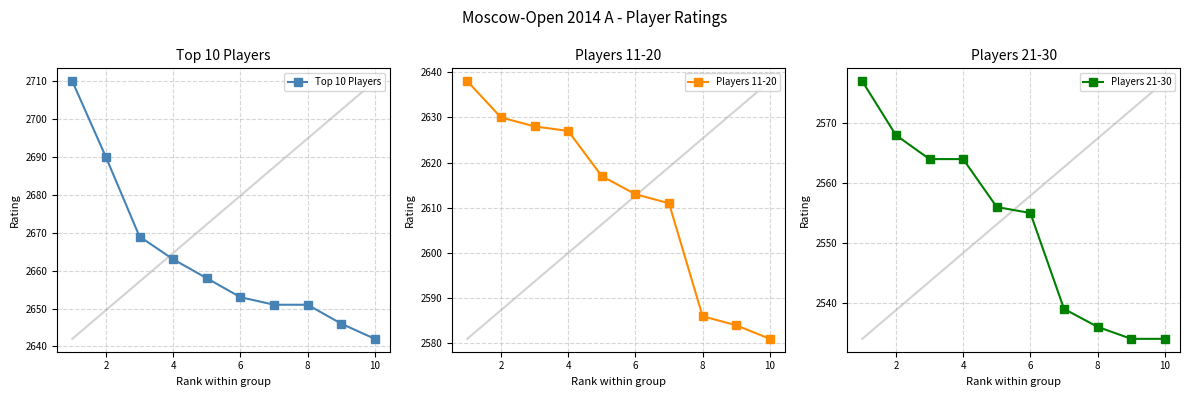

Which series has the widest spread of values?

Top 10 Players